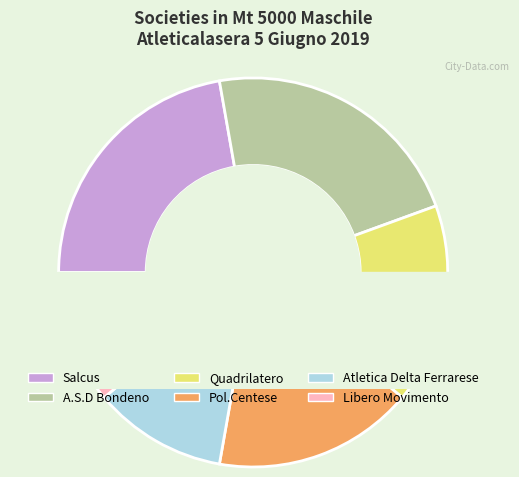

Does A.S.D Bondeno represent more than half of the total?

No